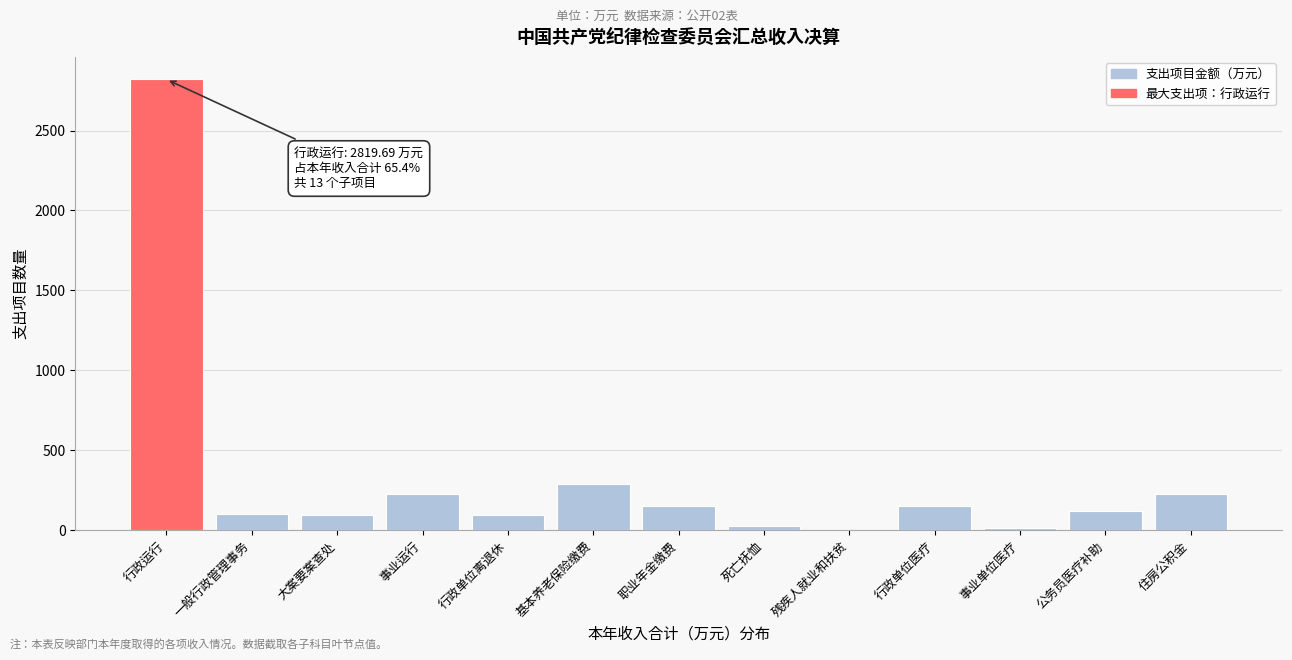

Which category has the highest value across all series?

行政运行